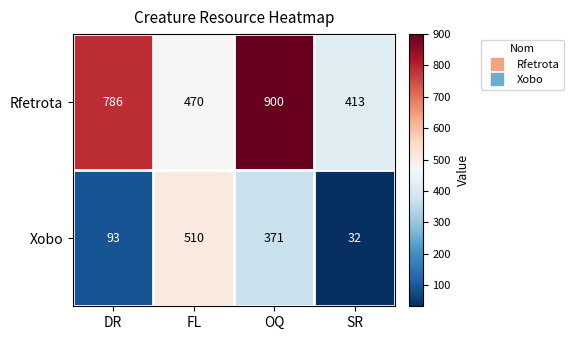

The Xobo series shows 371 at OQ. True or false?

True